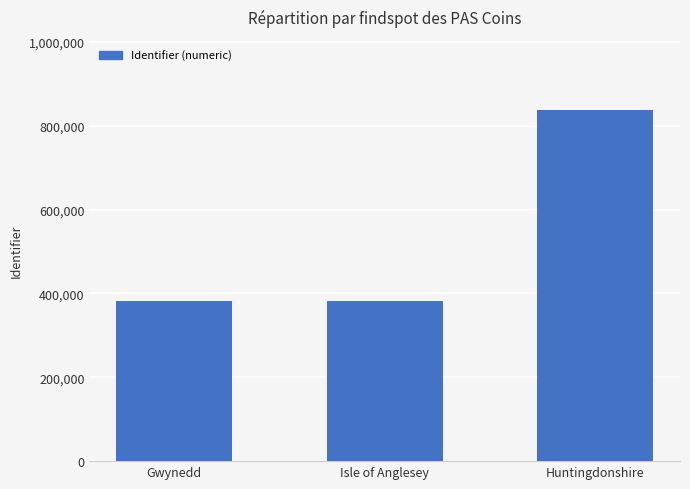

Which category has the highest value across all series?

Huntingdonshire